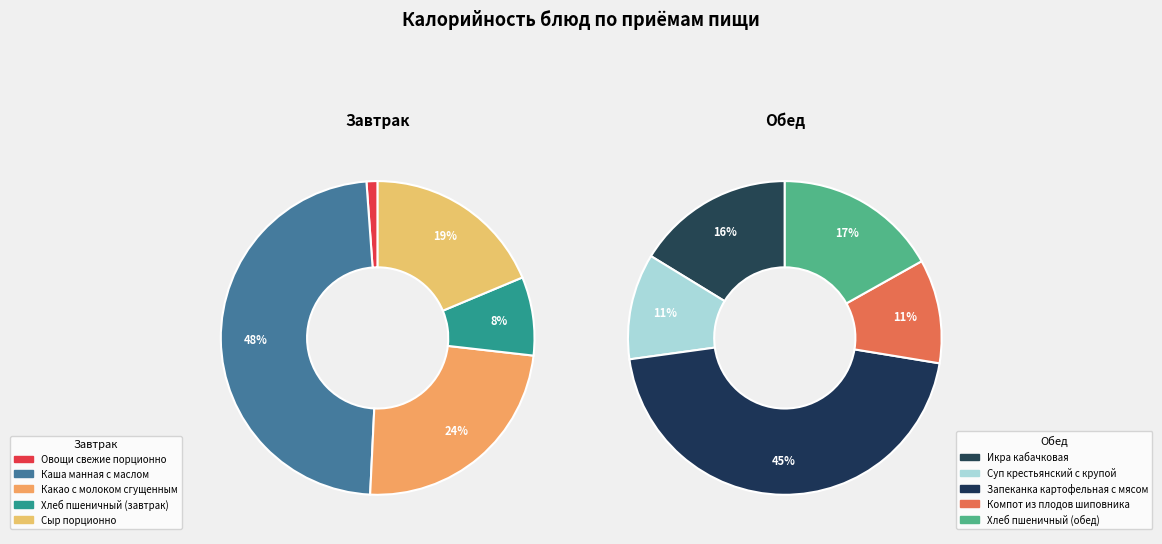

The Хлеб пшеничный (обед) slice represents 1% of the pie. True or false?

False